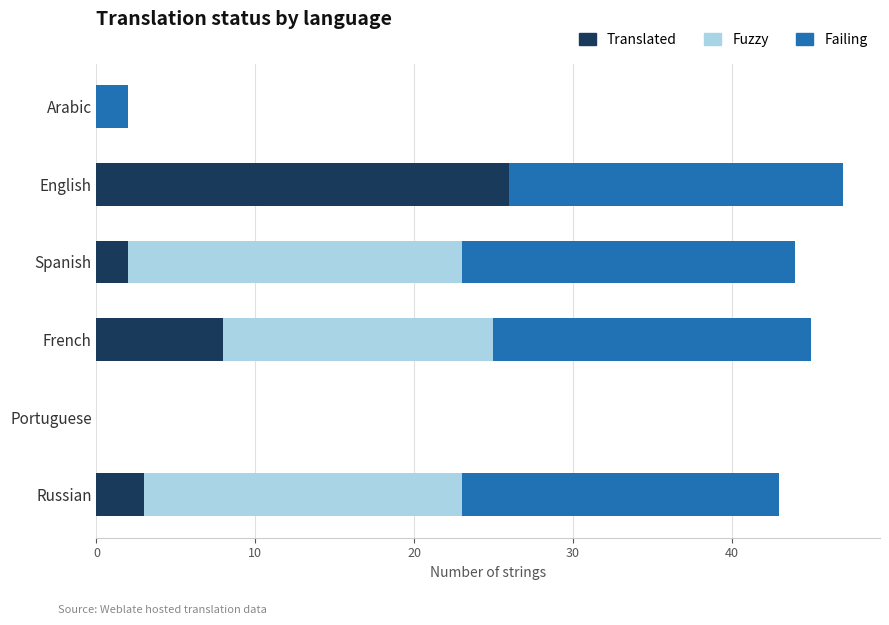

True or false: Translated has a value of 2 at Spanish.

True